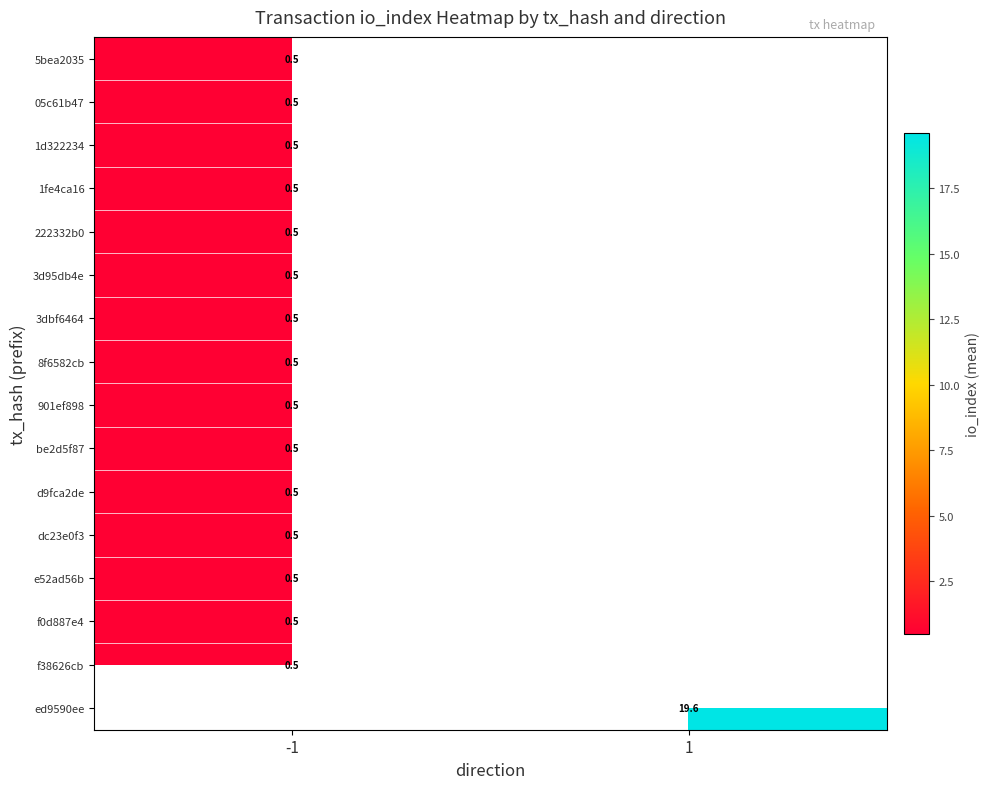

At how many categories does at least one series exceed 8?

1